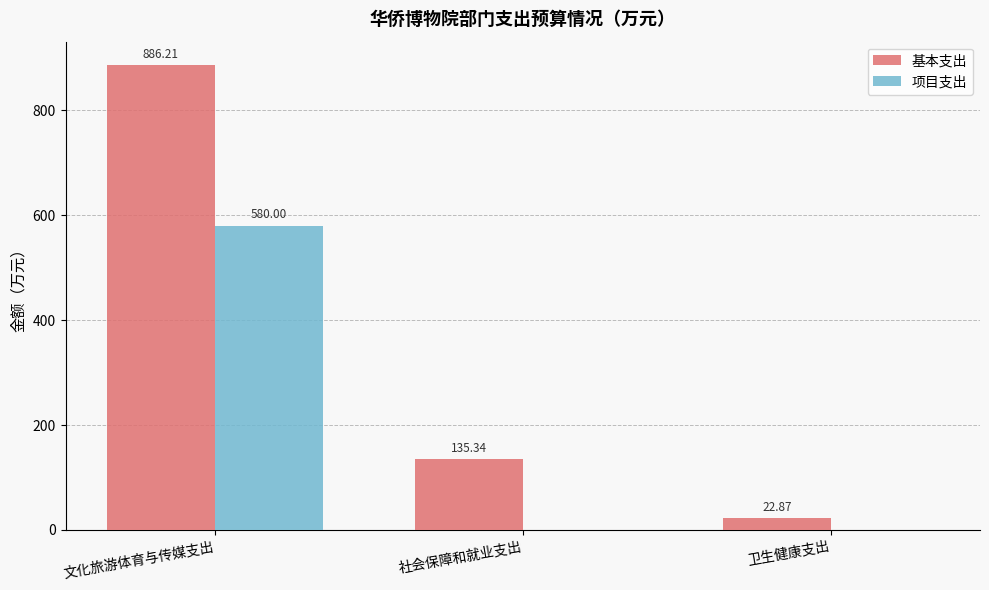

How many values in the 项目支出 series exceed 0?

1